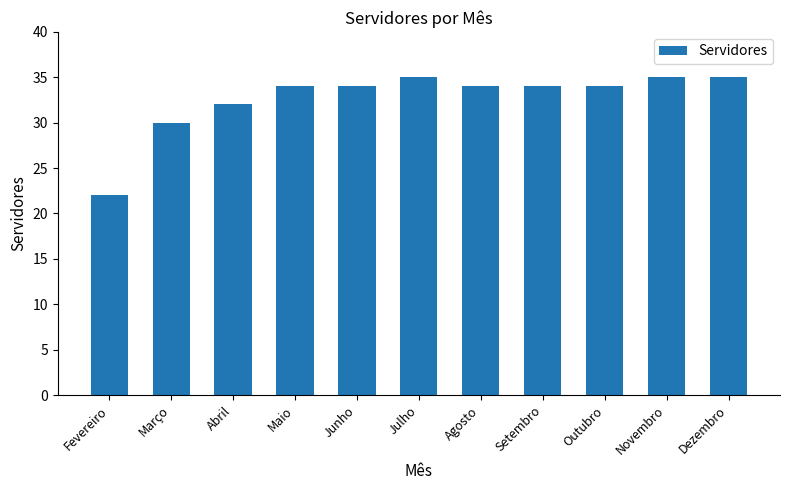

What is the change in value from Abril to Agosto?

+2